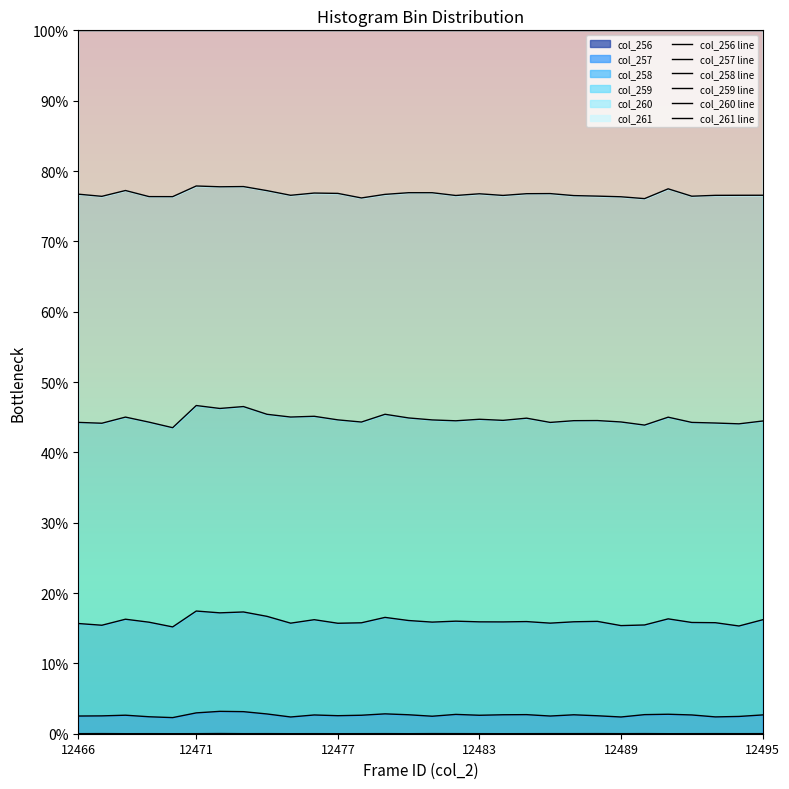

The value of col_257 line at 22 is 288.1. True or false?

False